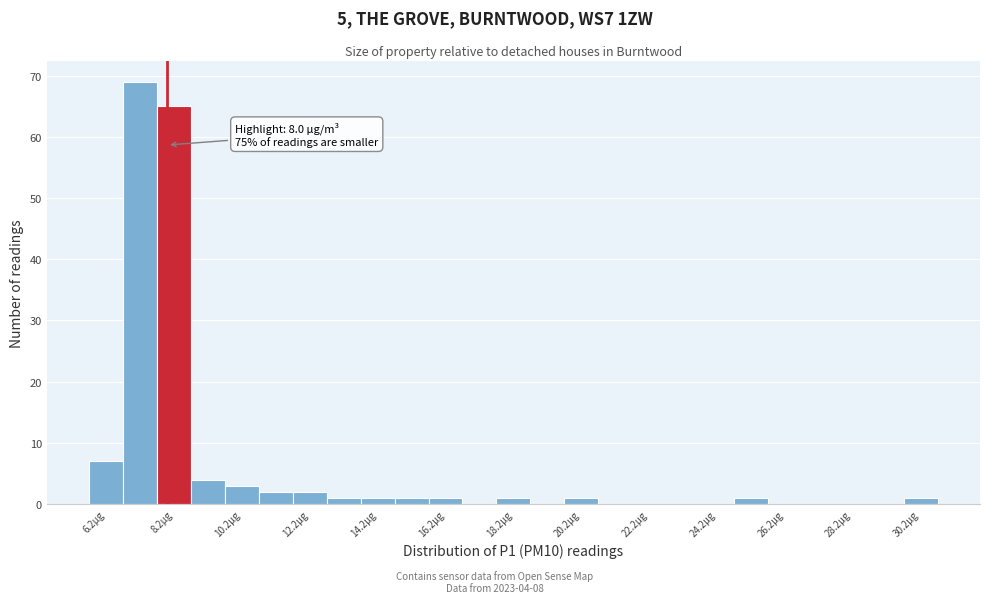

Which range on the x-axis has the tallest bar?

6.7 to 7.7